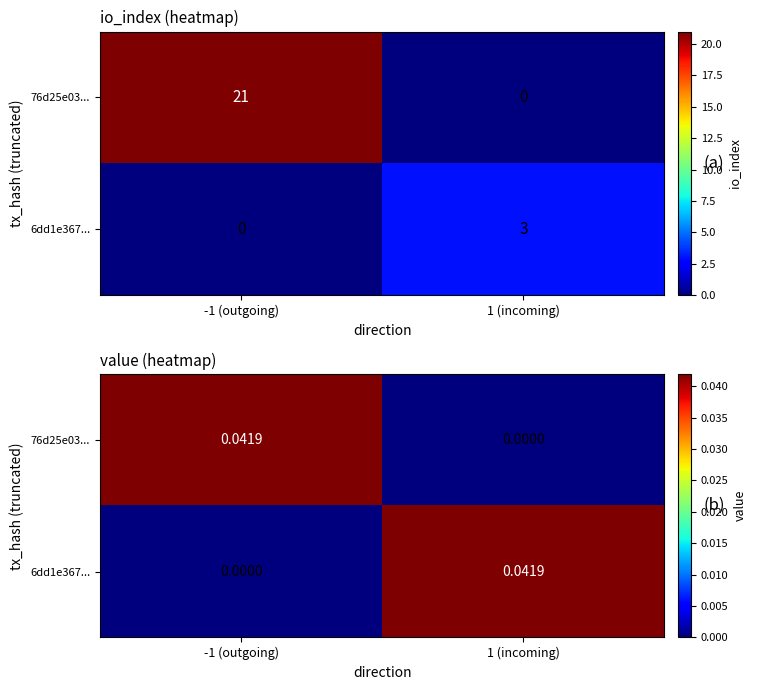

At how many categories does at least one series exceed 0?

2